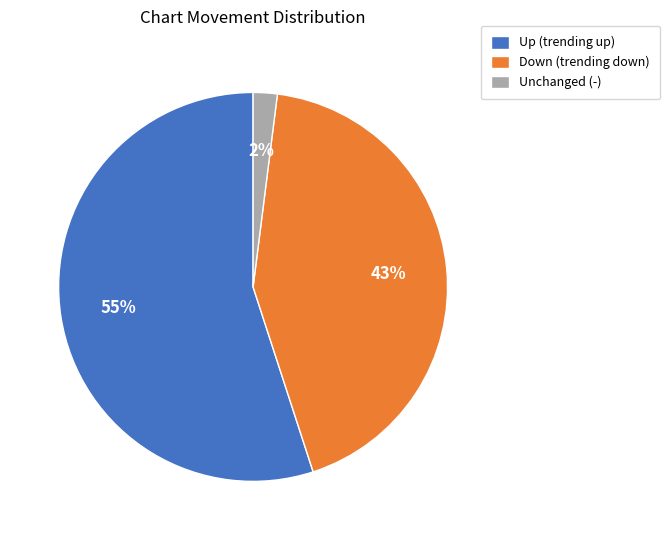

To the nearest percent, what portion does Up (trending up) represent?

55%